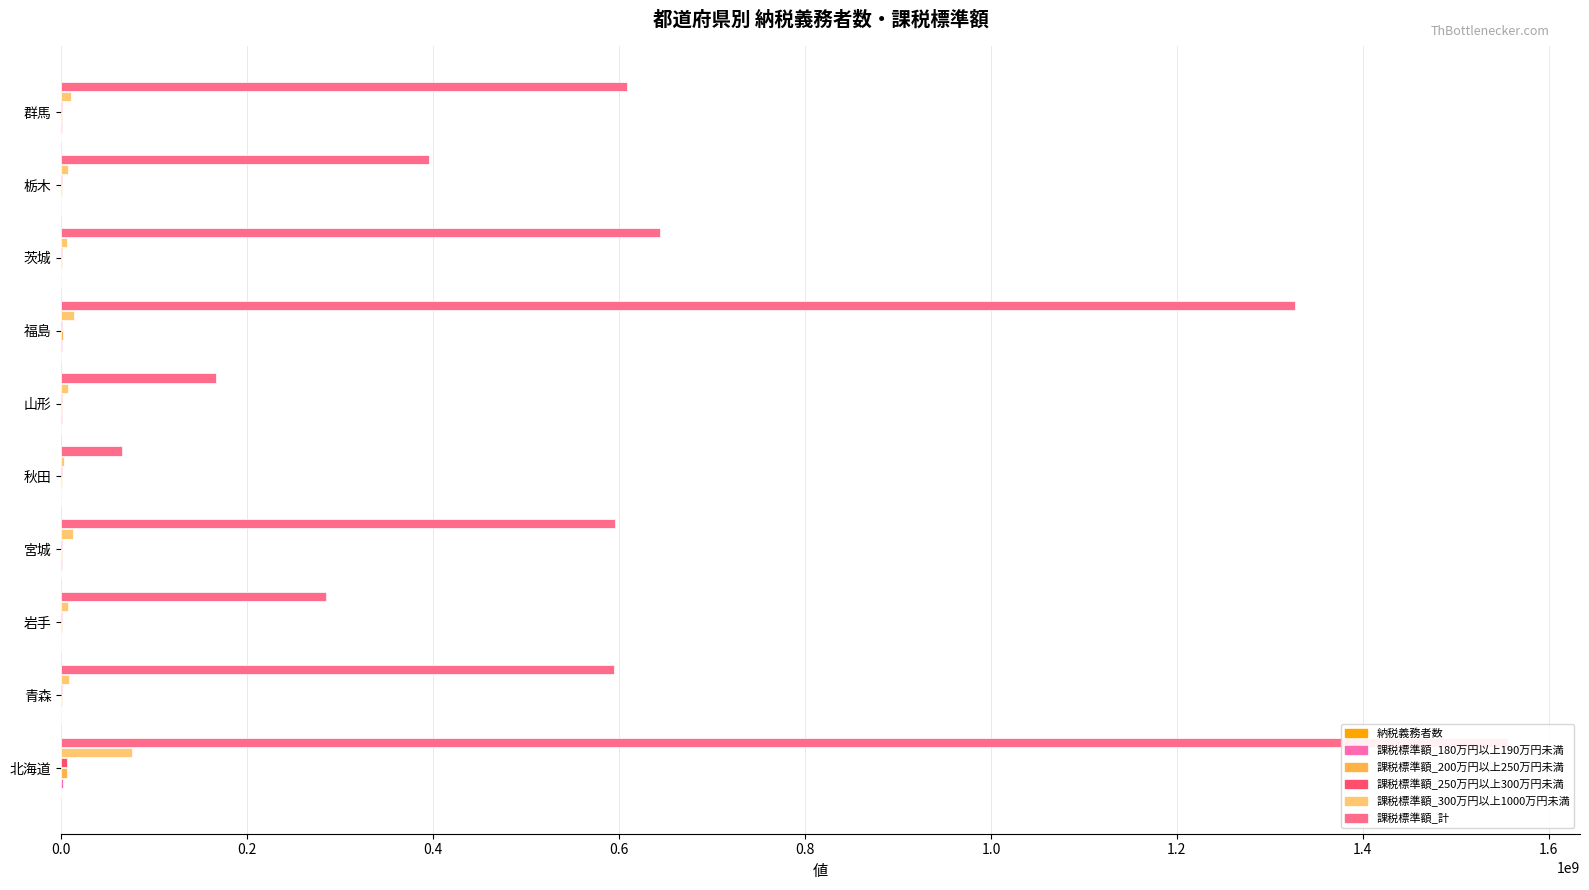

What are all the series names shown in the legend?

納税義務者数, 課税標準額_180万円以上190万円未満, 課税標準額_200万円以上250万円未満, 課税標準額_250万円以上300万円未満, 課税標準額_300万円以上1000万円未満, 課税標準額_計